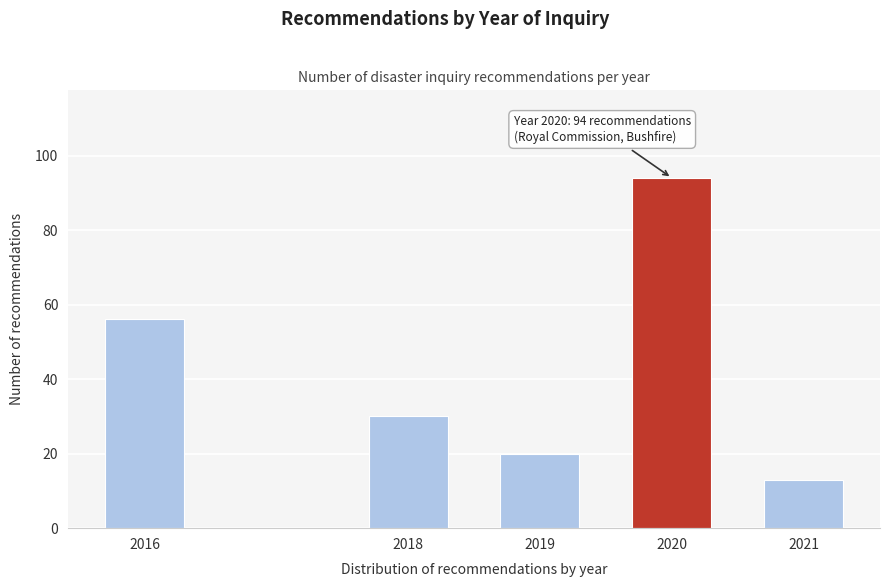

Reading left to right, what are all the values shown in this chart?

2016=56	2018=30	2019=20	2020=94	2021=13